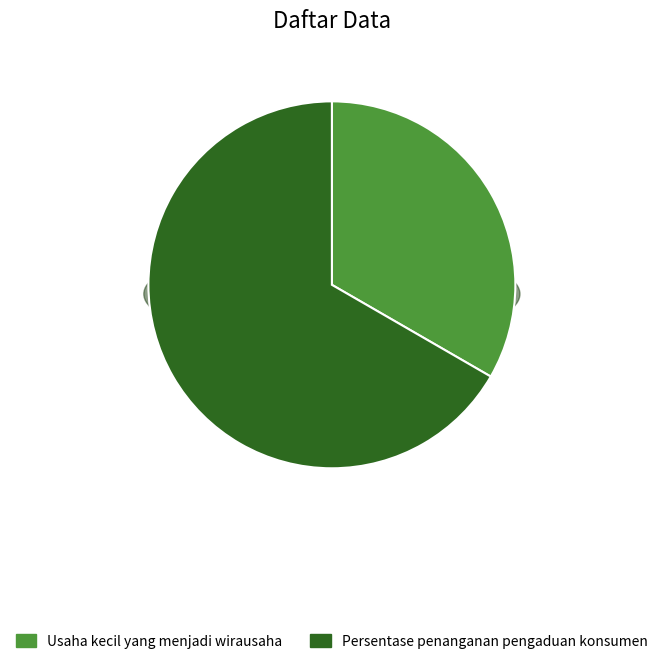

What percentage is the Persentase penanganan pengaduan konsumen slice, to the nearest percent?

67%